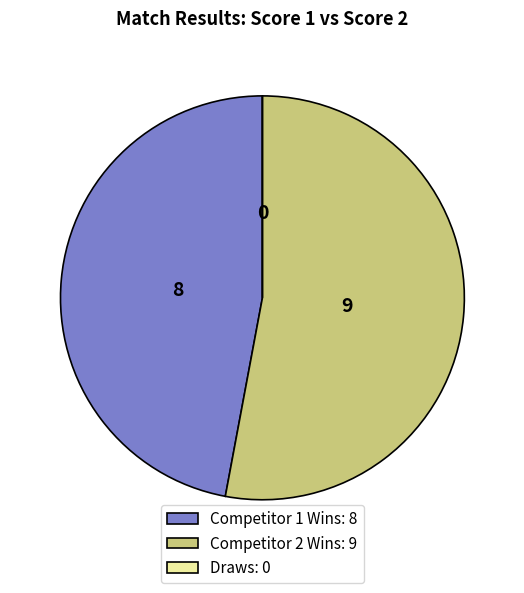

The Competitor 2 Wins: 9 slice represents 53% of the pie. True or false?

True